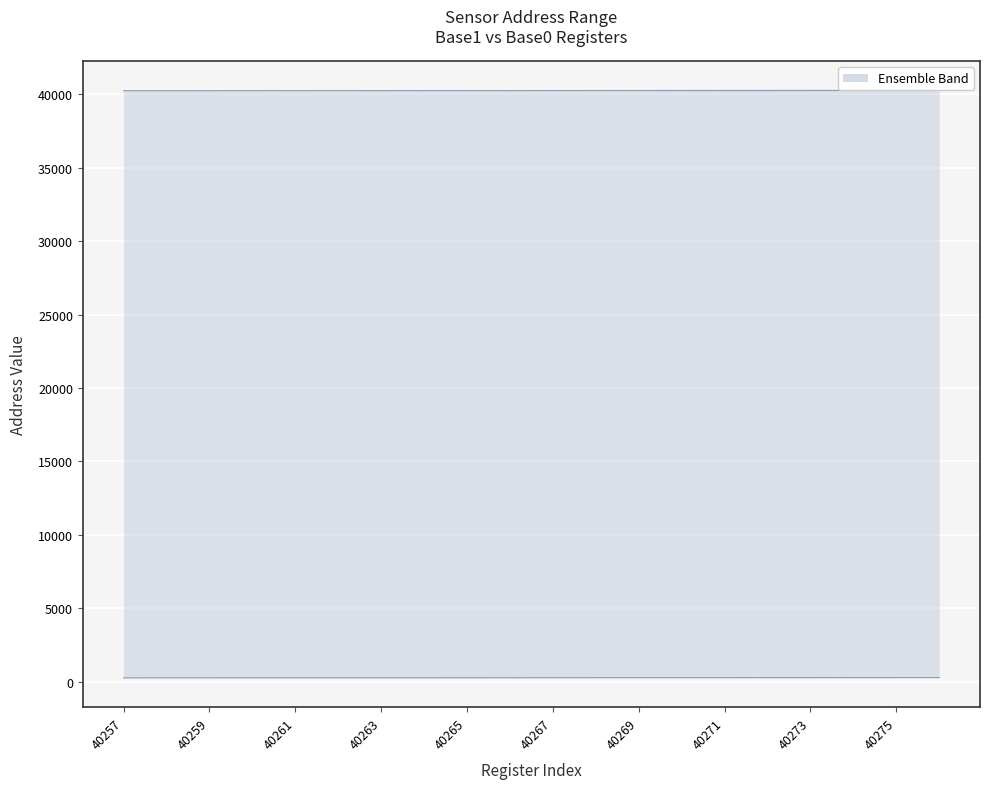

Read the Base1 (Dec) line value at 40265.

40265